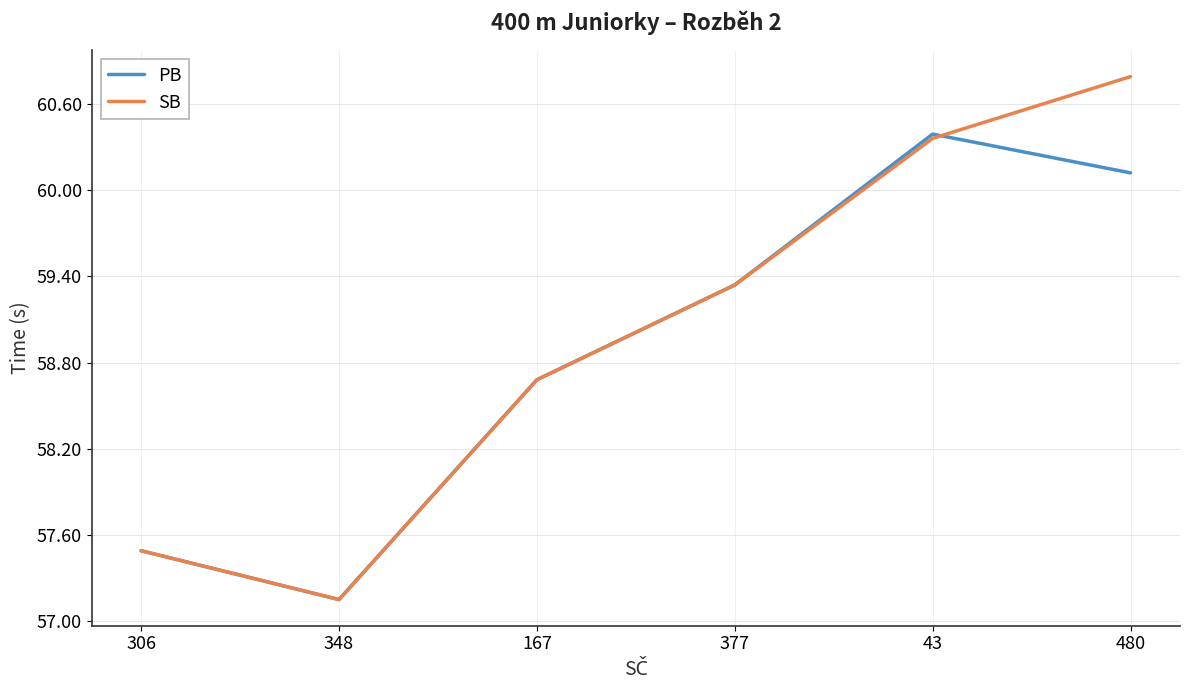

List the labels in order of PB value, largest first.

43, 480, 377, 167, 306, 348